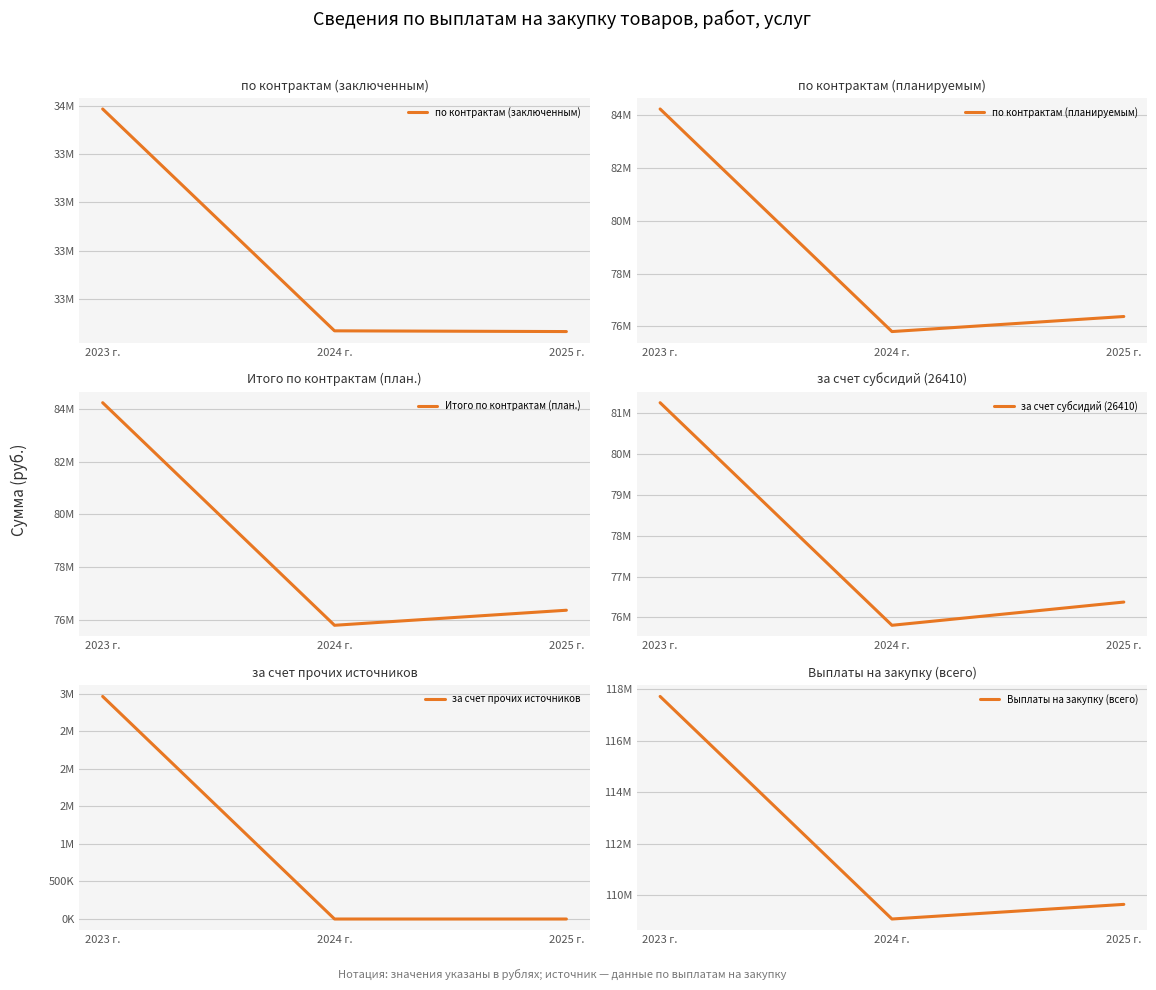

How many lines are shown in the chart?

6